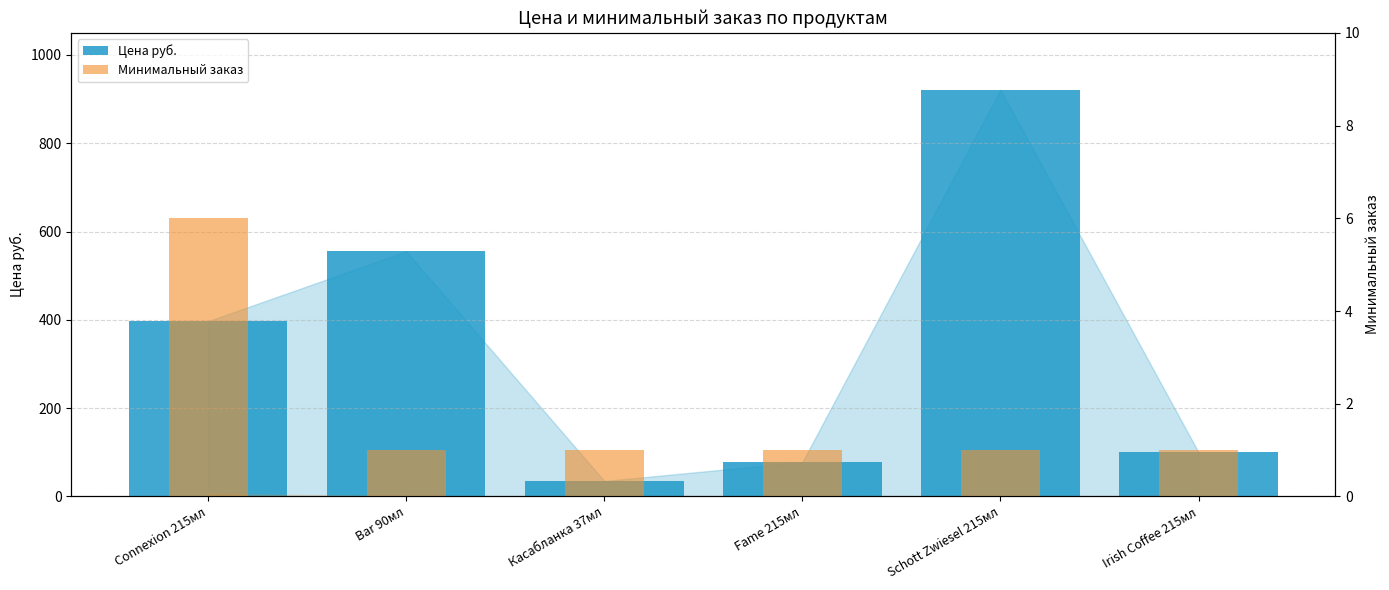

How many bars are there in total?

12